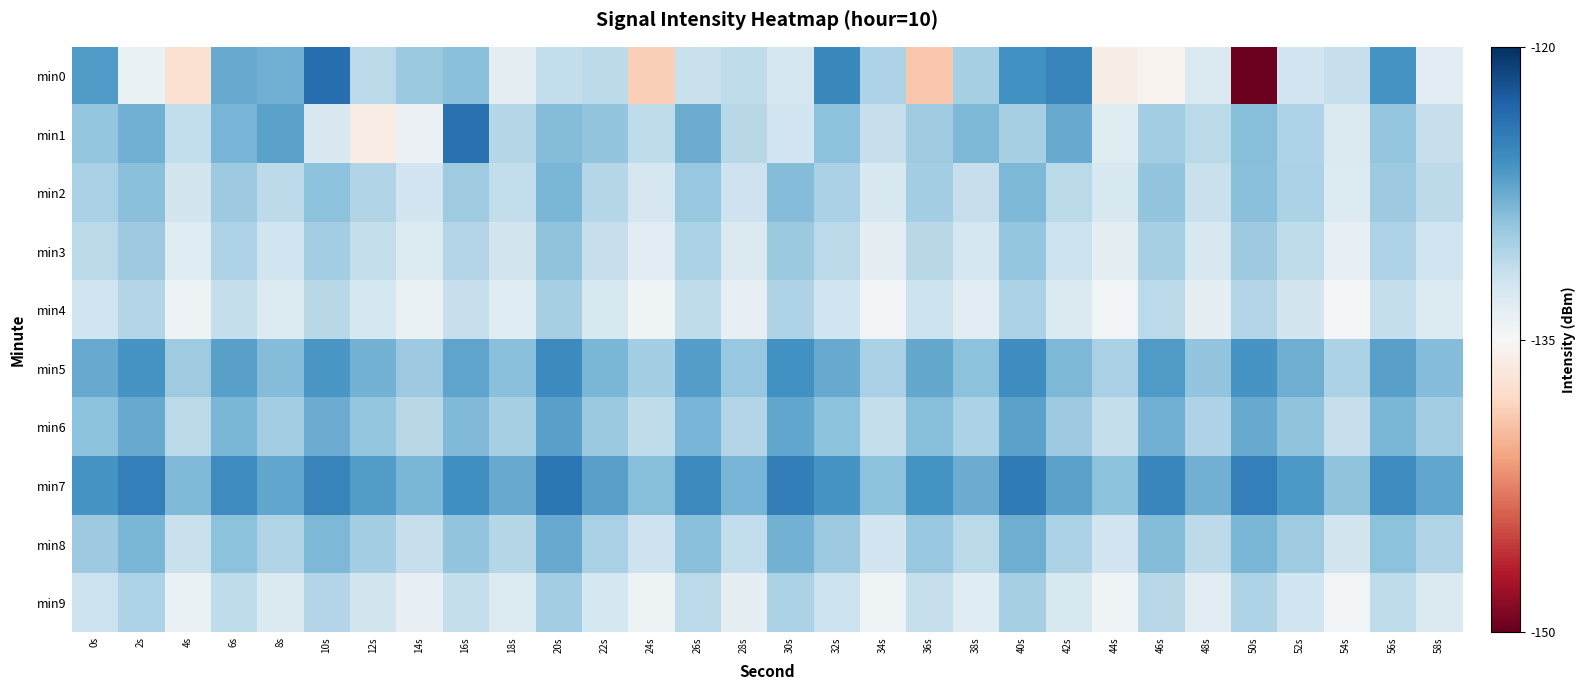

Between 18s and 28s, which series saw the biggest shift?

min0